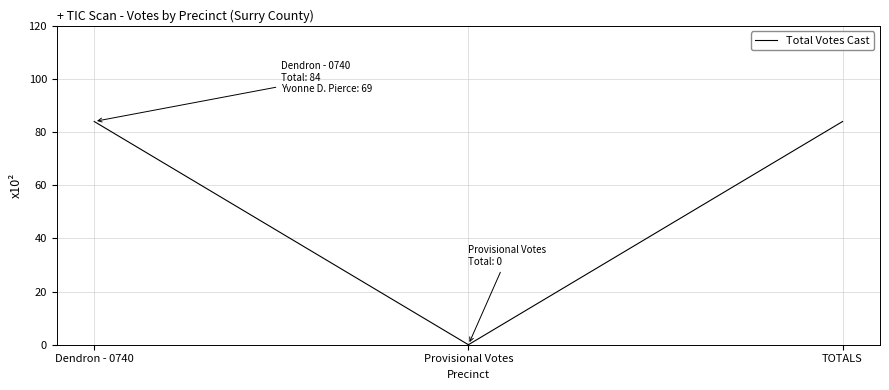

What is the sum of all values?

168